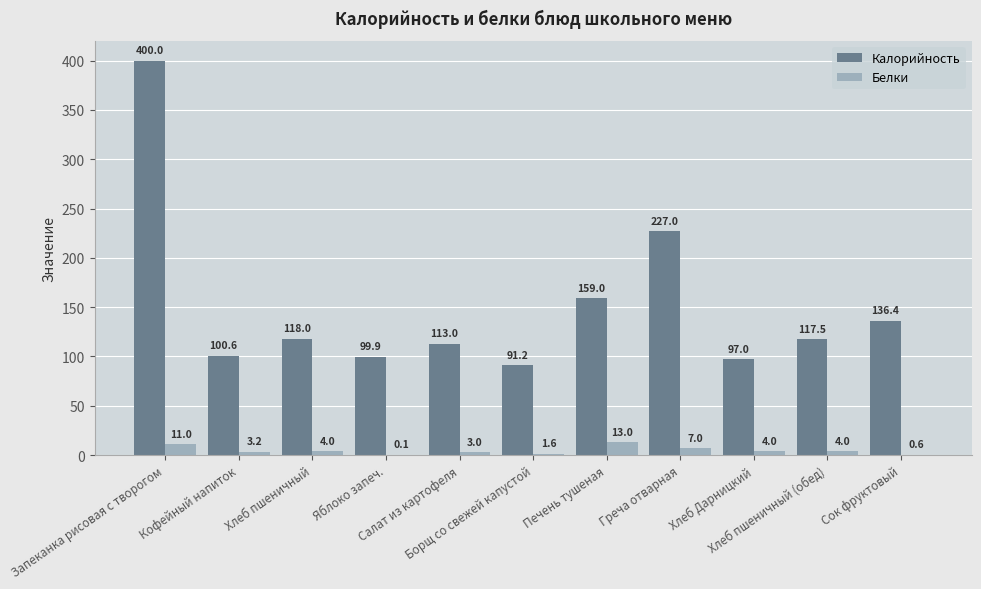

What are all the series names shown in the legend?

Калорийность, Белки